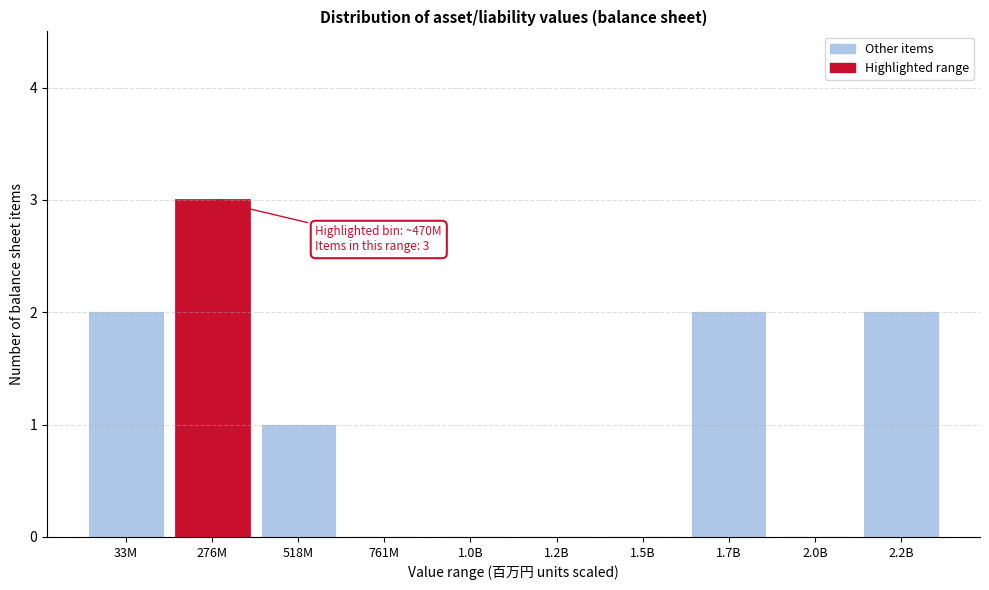

Reading left to right, list all the values displayed in this chart.

33M=2	276M=3	518M=1	761M=0	1.0B=0	1.2B=0	1.5B=0	1.7B=2	2.0B=0	2.2B=2